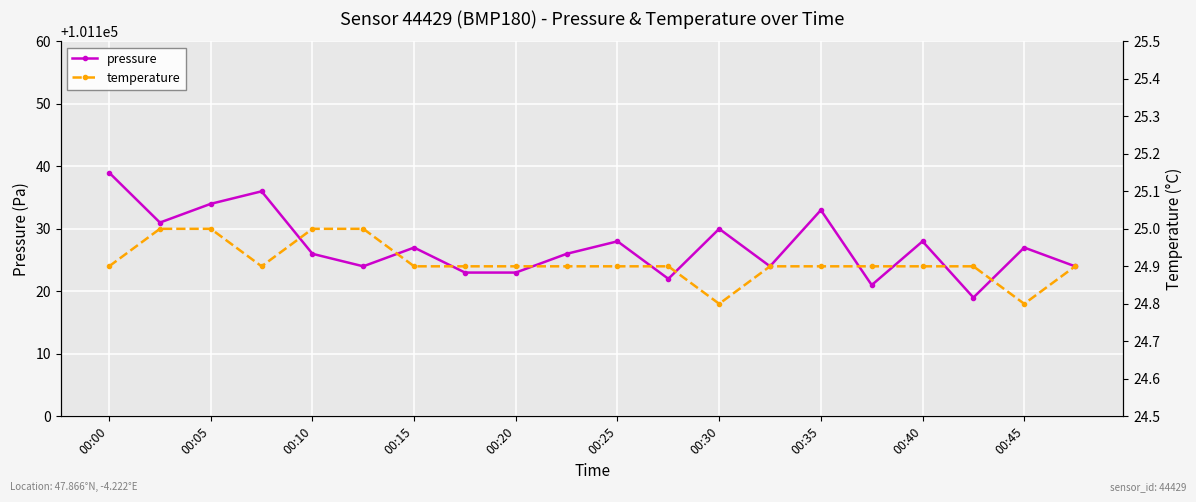

The value of pressure at 00:00 is 139777. True or false?

False